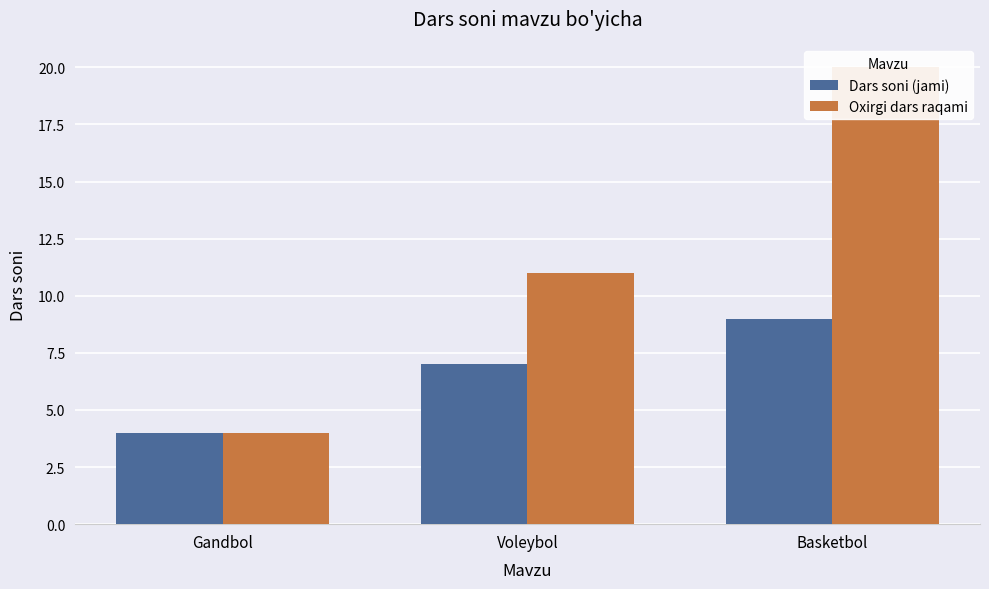

Which series has the largest total across all categories?

Oxirgi dars raqami